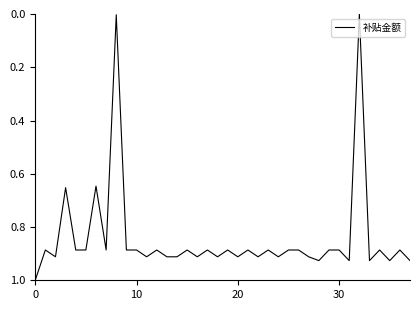

What is the difference between the maximum and minimum values?

1.0